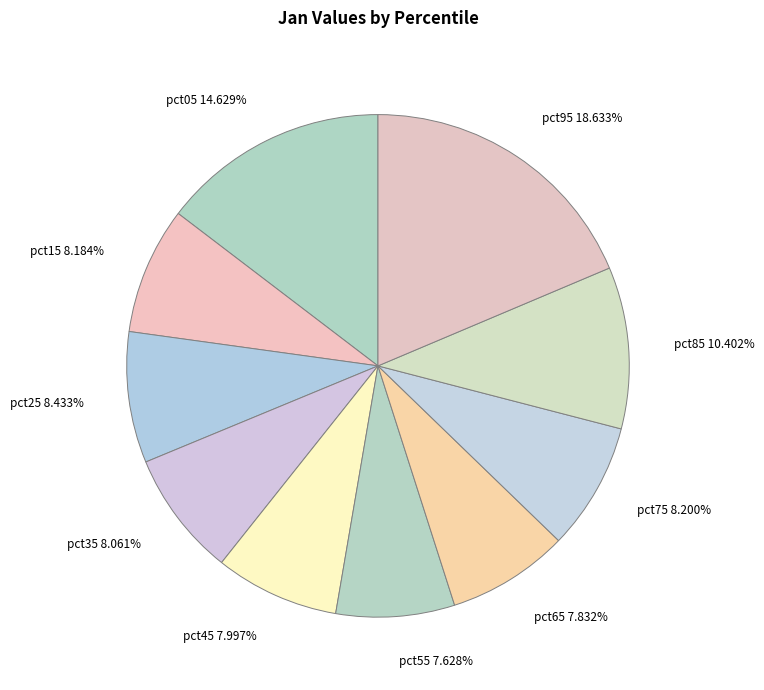

Is it true that pct65 is 8% of the pie?

True